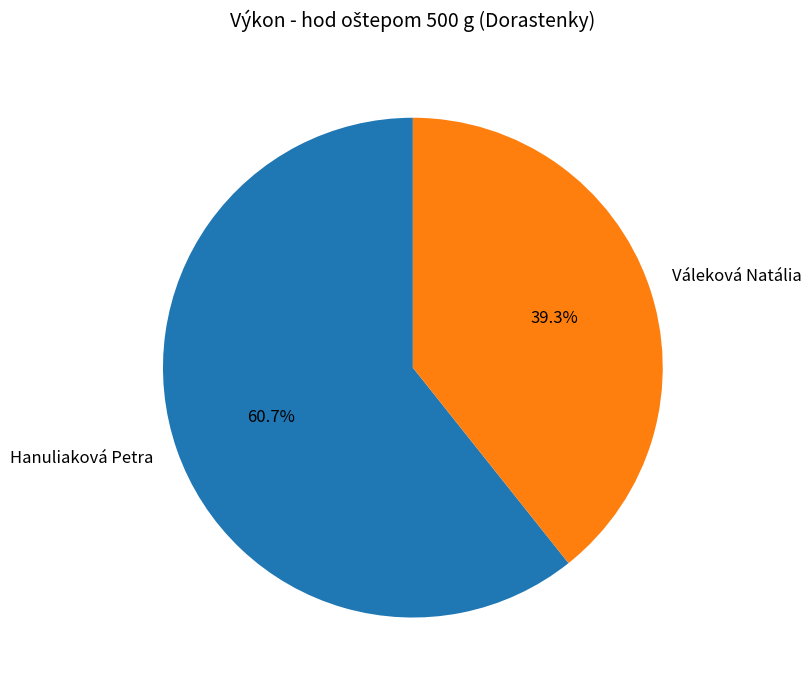

Approximately how many times larger is the value at Váleková Natália compared to Hanuliaková Petra?

0.6